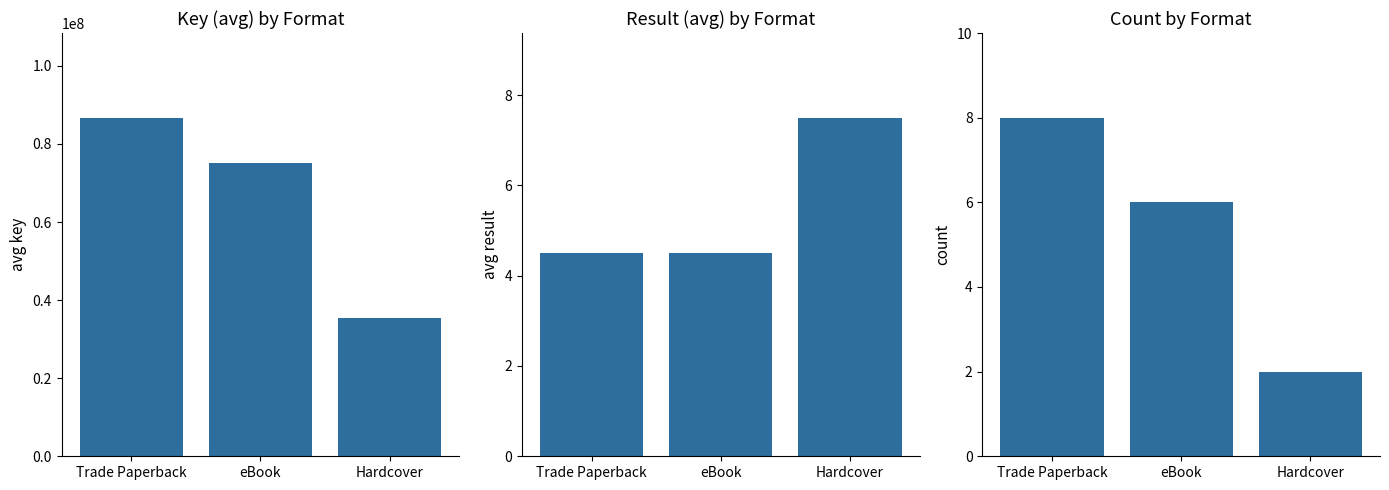

At which label does Count first exceed 6?

Trade Paperback